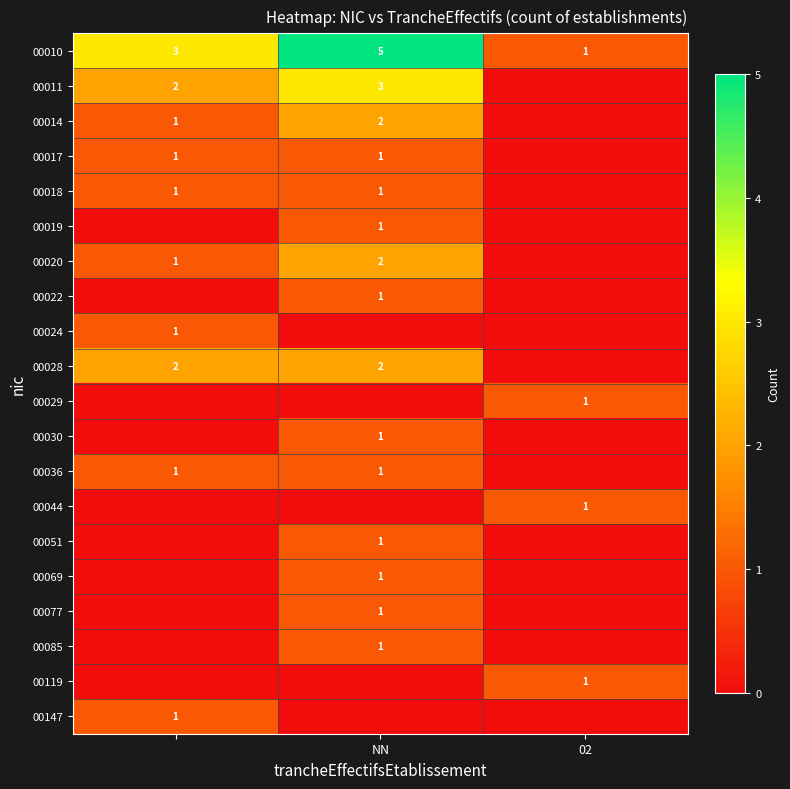

What is the sum of the 00010 values at 02 and NN?

6